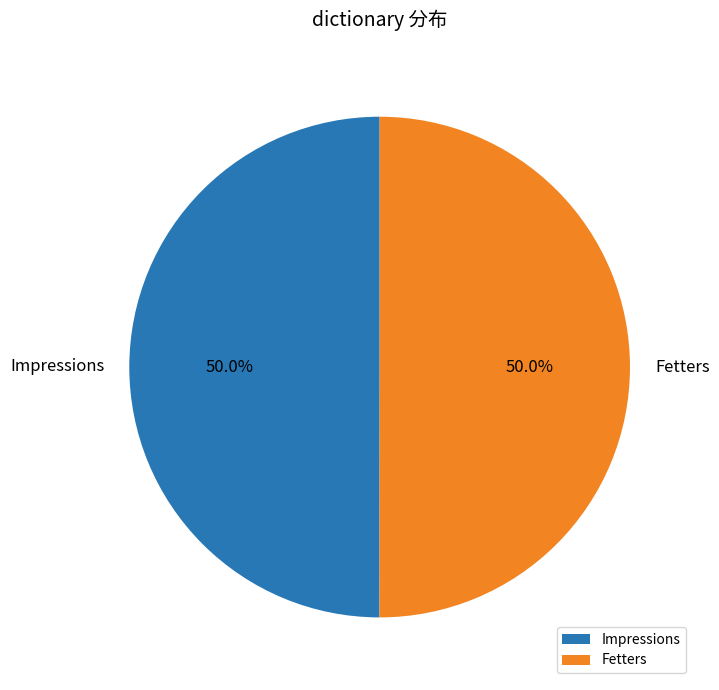

What is the total percentage of Fetters and Impressions?

100.0%